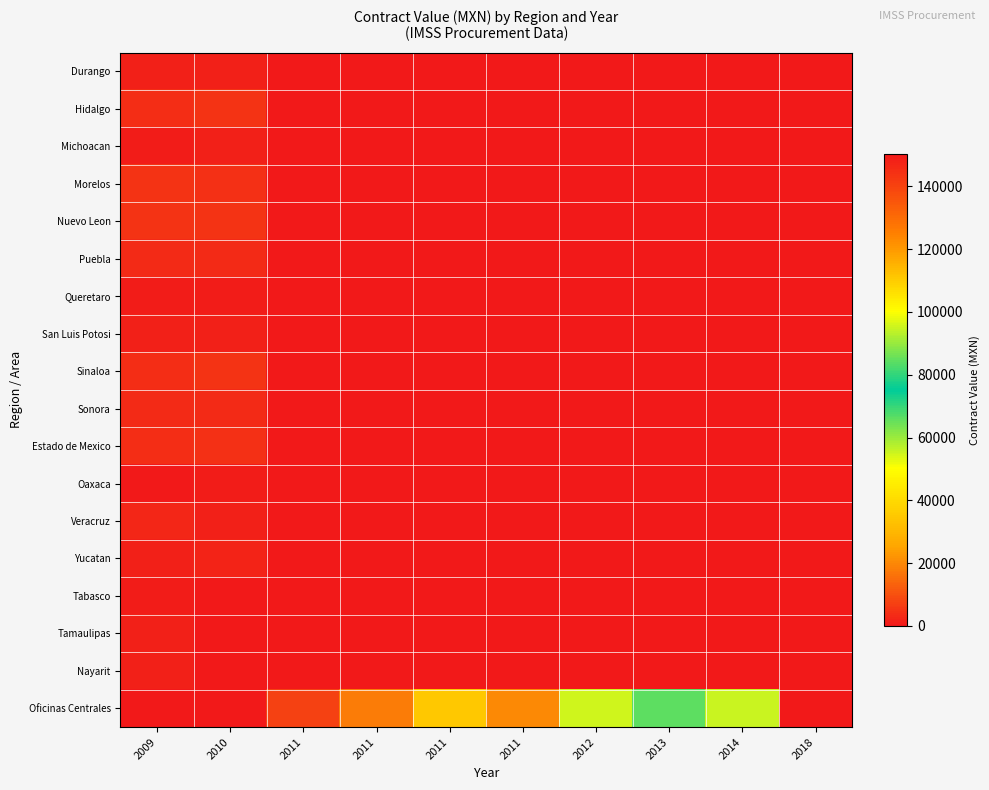

At 2012, list the series in order from largest to smallest.

Oficinas Centrales, Durango, Hidalgo, Michoacan, Morelos, Nuevo Leon, Puebla, Queretaro, San Luis Potosi, Sinaloa, Sonora, Estado de Mexico, Oaxaca, Veracruz, Yucatan, Tabasco, Tamaulipas, Nayarit